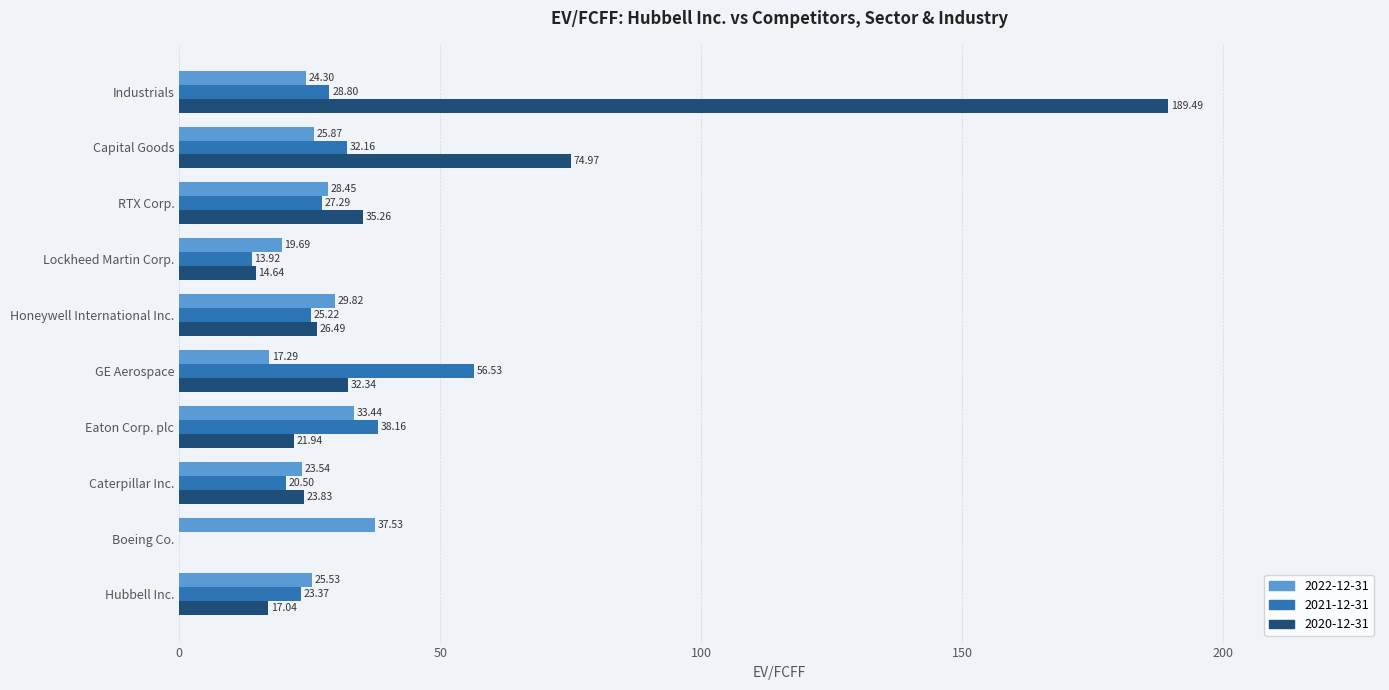

At which label is 2020-12-31 closest to 94?

Capital Goods